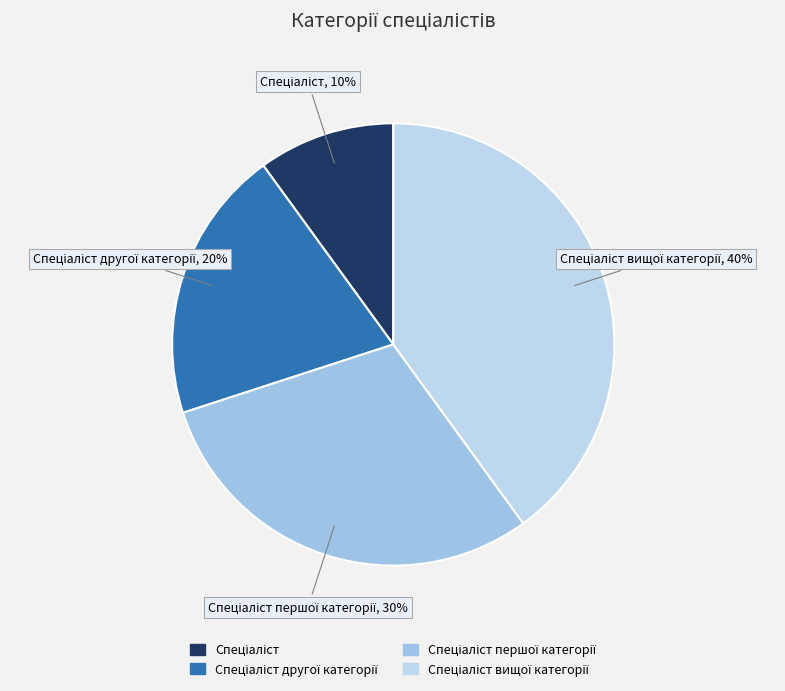

How many slices are in this pie chart?

4